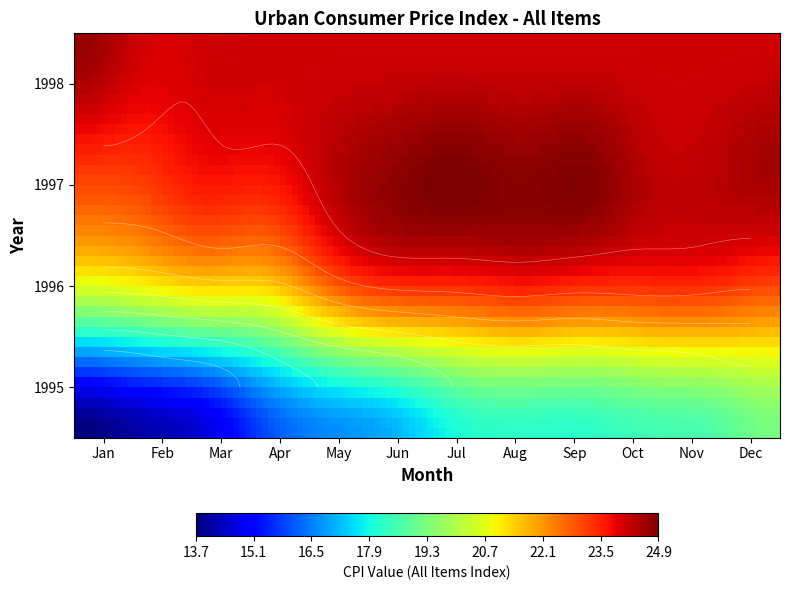

At which label does 1995 reach its minimum?

Jan